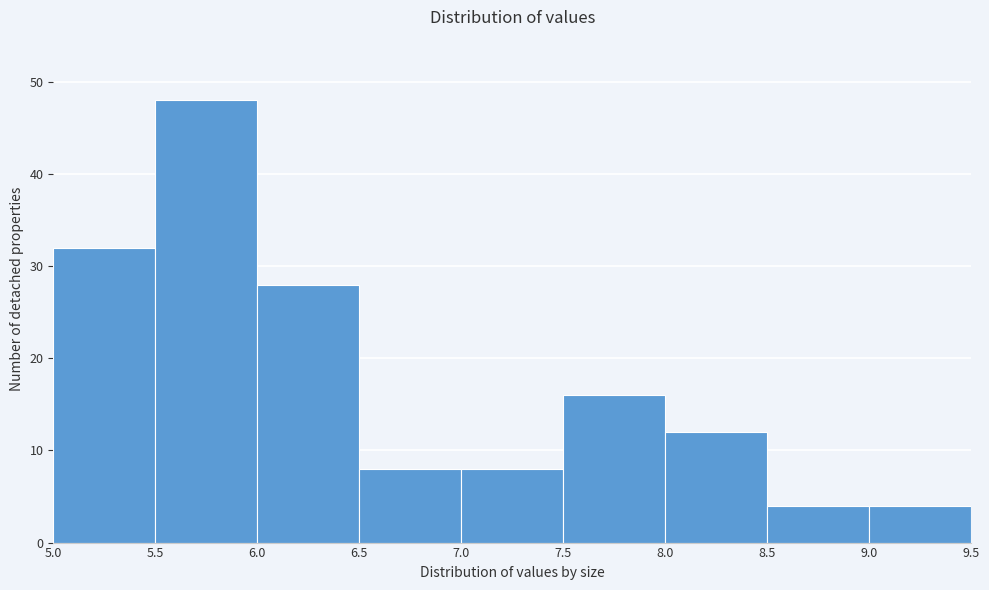

How tall is the bar that spans 6.5 to 7.0 on the x-axis? The values are not printed on the chart, so give them approximately, as read against the axis.

8